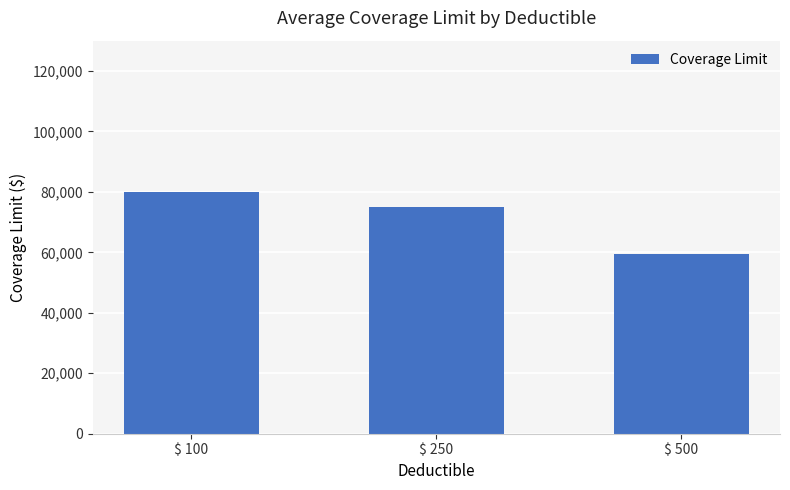

Between $ 100 and $ 500, which is larger?

$ 100